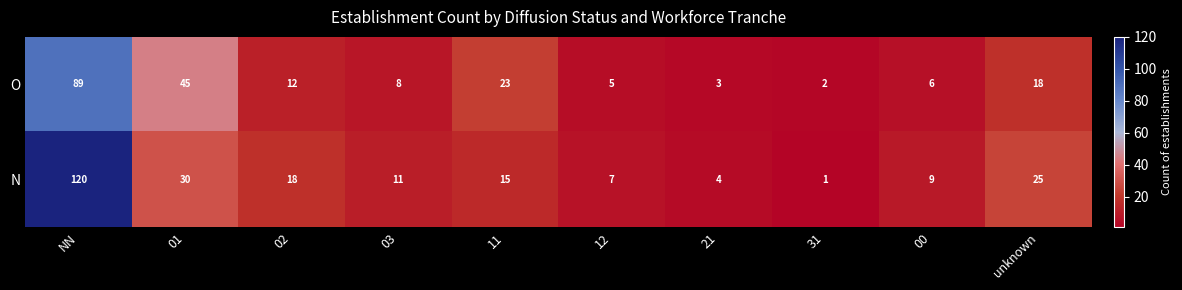

At 21, list the series in order from largest to smallest.

N, O